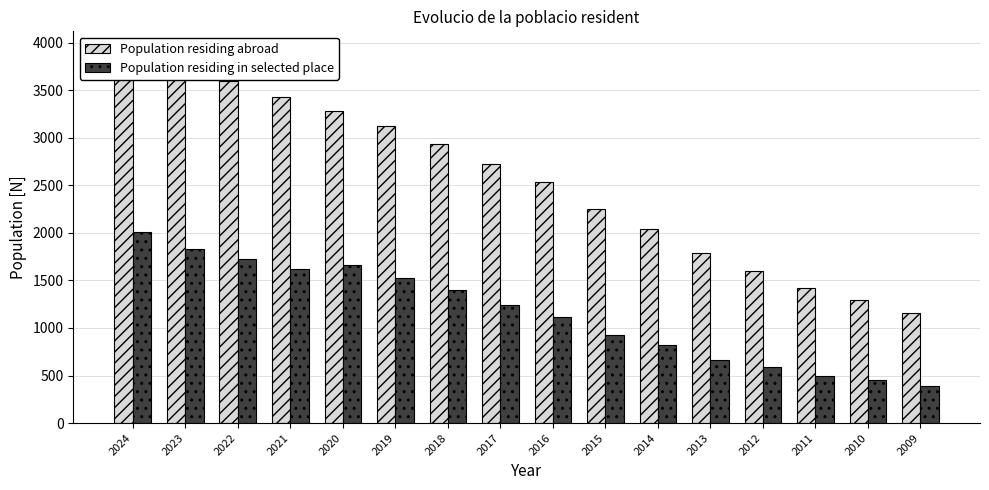

True or false: Population residing abroad has a value of 3432 at 2021.

True